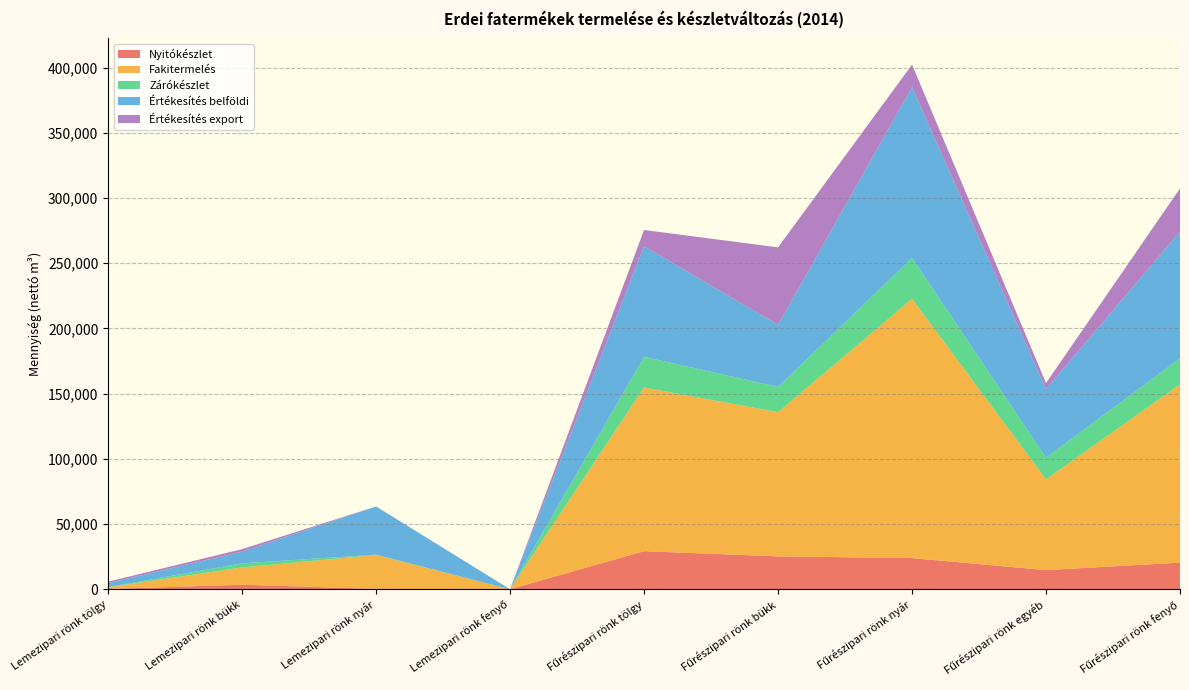

Reading left to right, extract all data points from this chart.

Nyitókészlet: 161.3	3449.9	245.6	0.0	29168.5	25189.9	23858.2	14673.7	20381.2
Fakitermelés: 1338.5	13239.2	26003.5	0.0	125540.7	110587.0	198818.1	69600.6	136708.7
Zárókészlet: 100.9	3171.2	280.9	0.0	23535.2	19374.8	31420.5	16634.5	19947.4
Értékesítés belföldi: 3099.0	8940.3	36930.7	0.0	84804.1	47647.2	130987.0	52534.8	97262.6
Értékesítés export: 1103.3	1948.1	0.0	0.0	12467.9	59376.8	17245.9	4627.2	33097.2